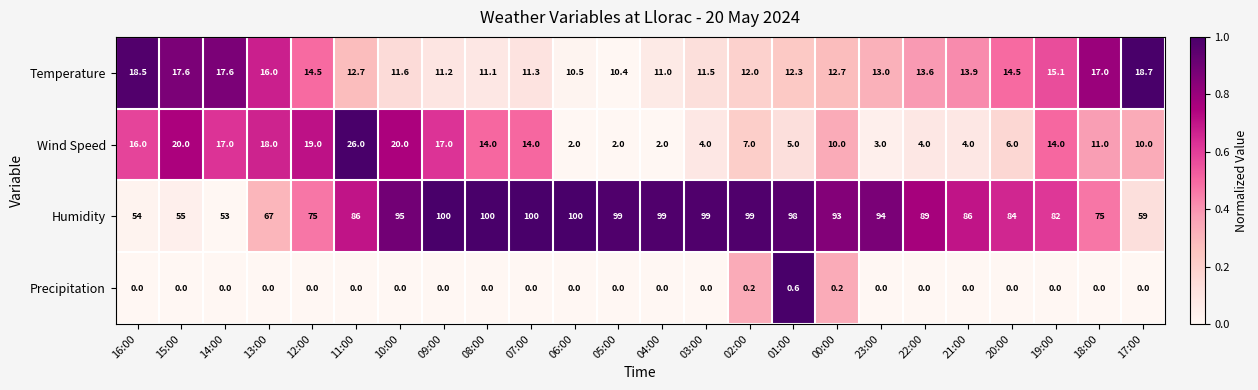

At which label does Temperature first exceed 13?

16:00